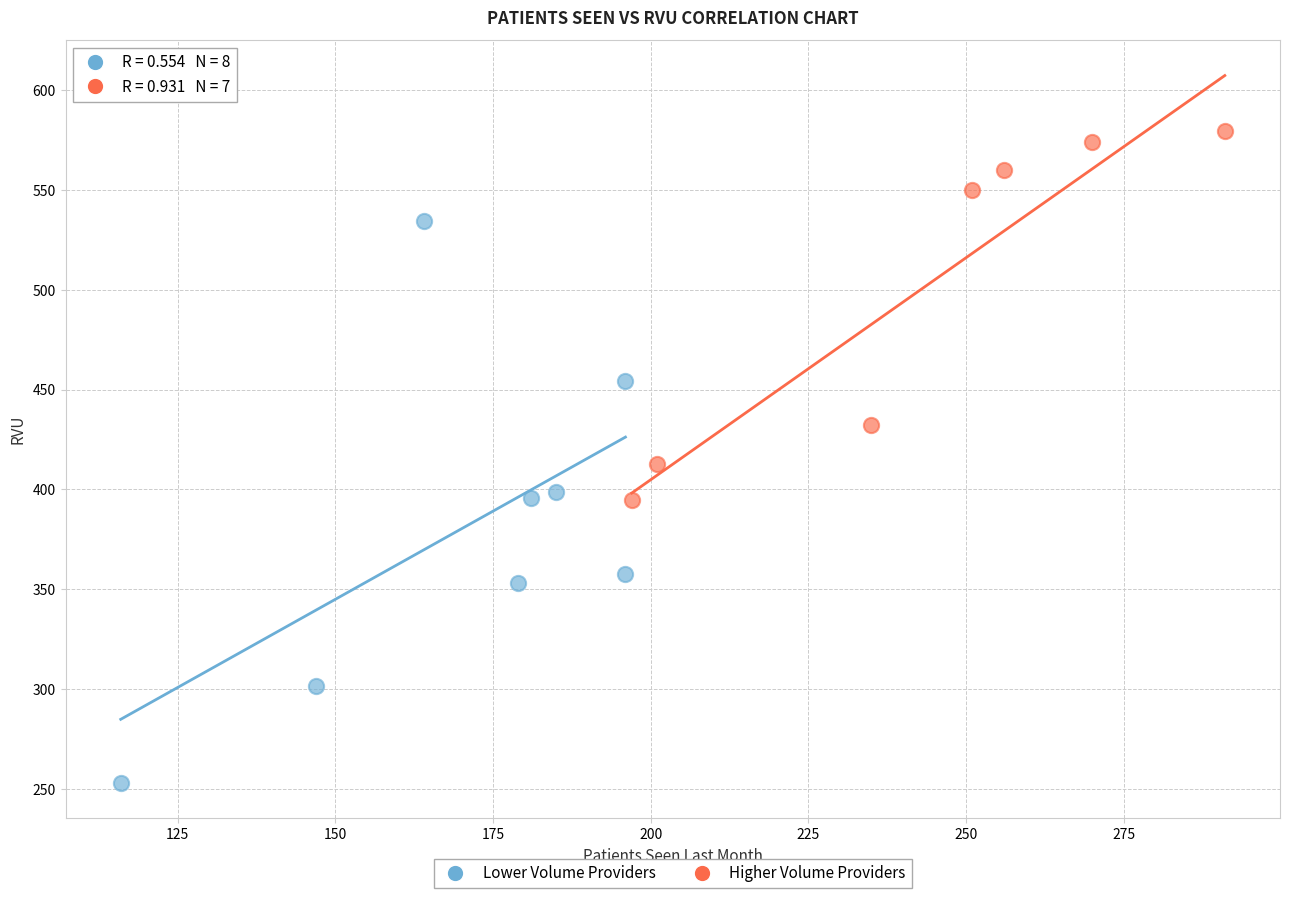

Which series has the widest spread of Y values?

Lower Volume Providers